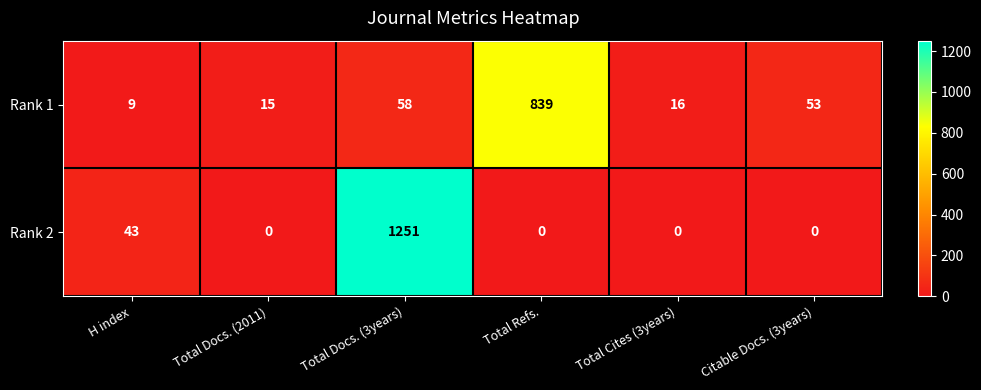

At which category is the sum across all series the highest?

Total Docs. (3years)